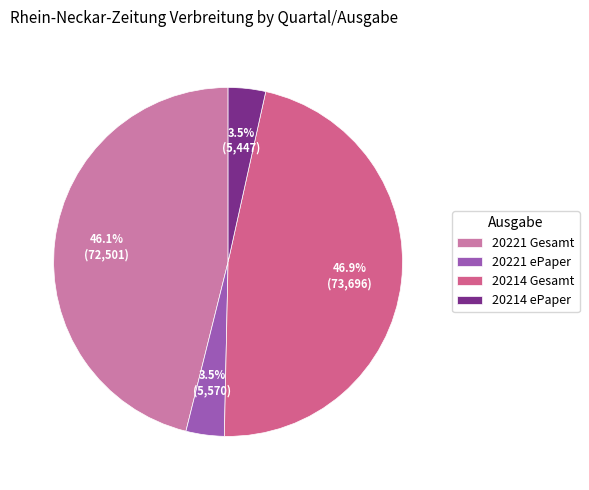

Combined, do 20221 Gesamt and 20214 Gesamt account for over 50%?

Yes